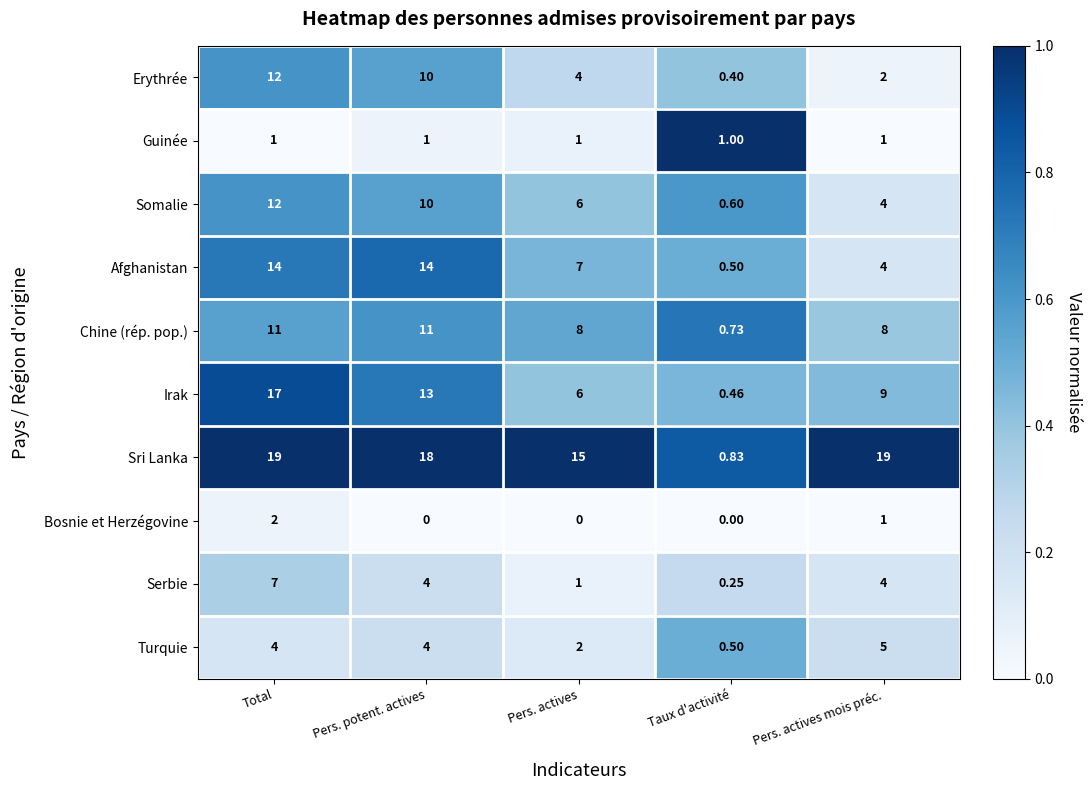

At which label does Turquie reach its peak?

Pers. actives mois préc.